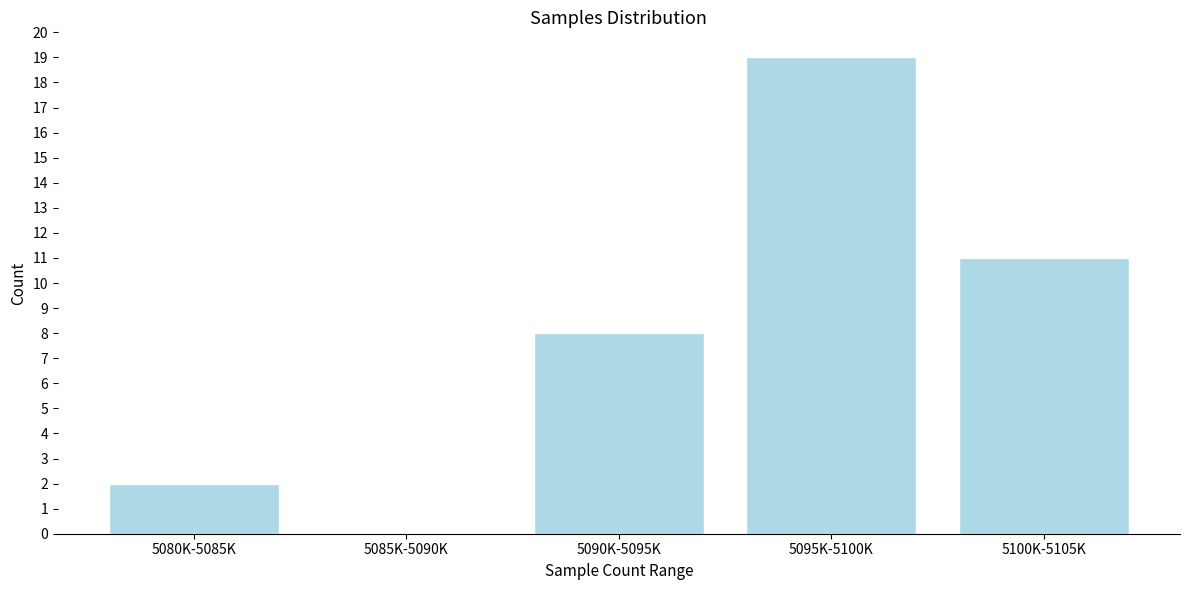

Reading right to left, what are all the values shown in this chart?

5100K-5105K=11	5095K-5100K=19	5090K-5095K=8	5085K-5090K=0	5080K-5085K=2